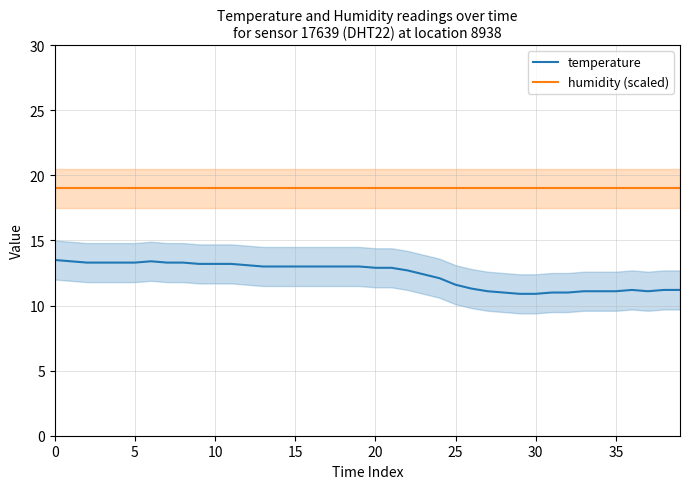

The value of temperature at 5 is 22.3. True or false?

False